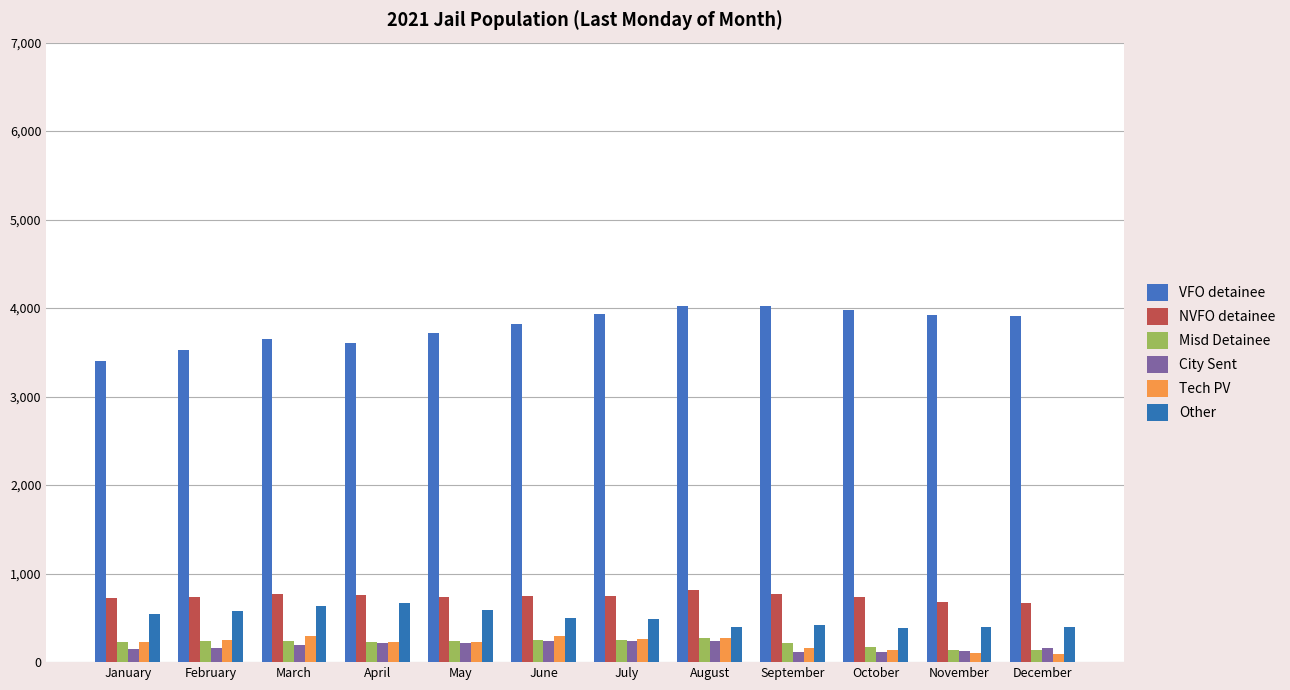

What are all the series names shown in the legend?

VFO detainee, NVFO detainee, Misd Detainee, City Sent, Tech PV, Other